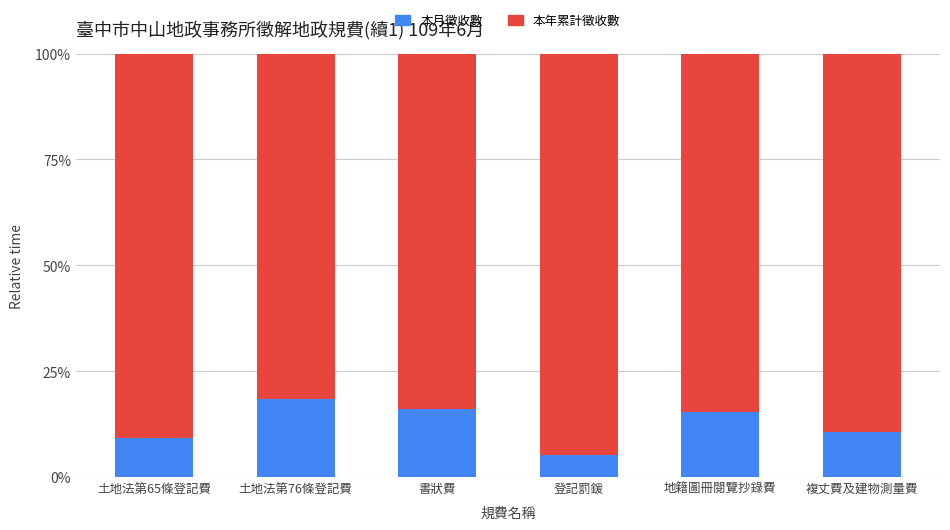

Are the bars grouped side by side (vs. stacked)?

No